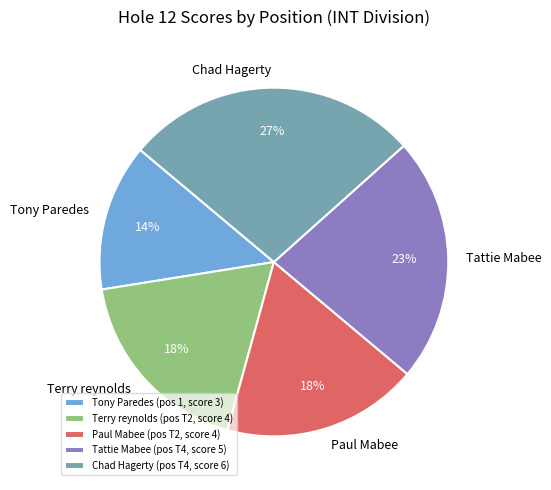

Which has a higher value, Tattie Mabee or Chad Hagerty?

Chad Hagerty